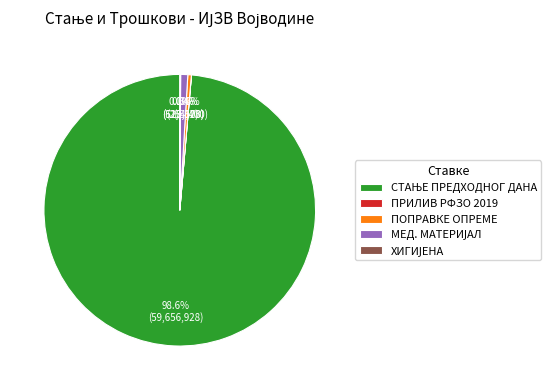

Does any single category account for the majority?

Yes